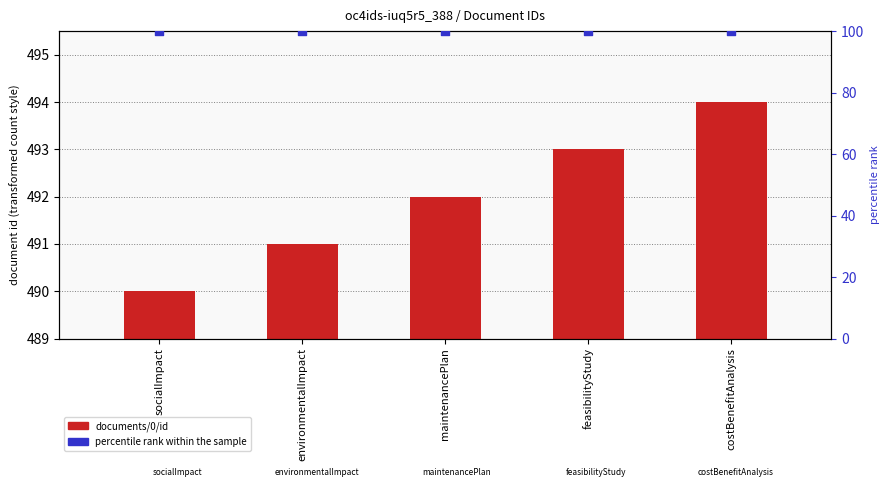

Which series reaches the maximum Y coordinate?

percentile rank within the sample